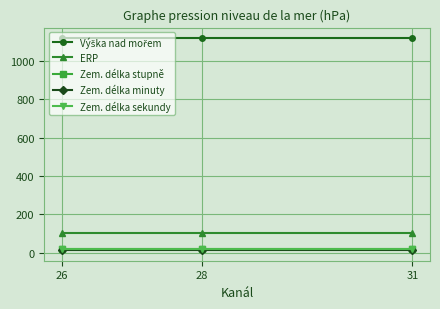

What is the maximum value shown in the chart?

1119